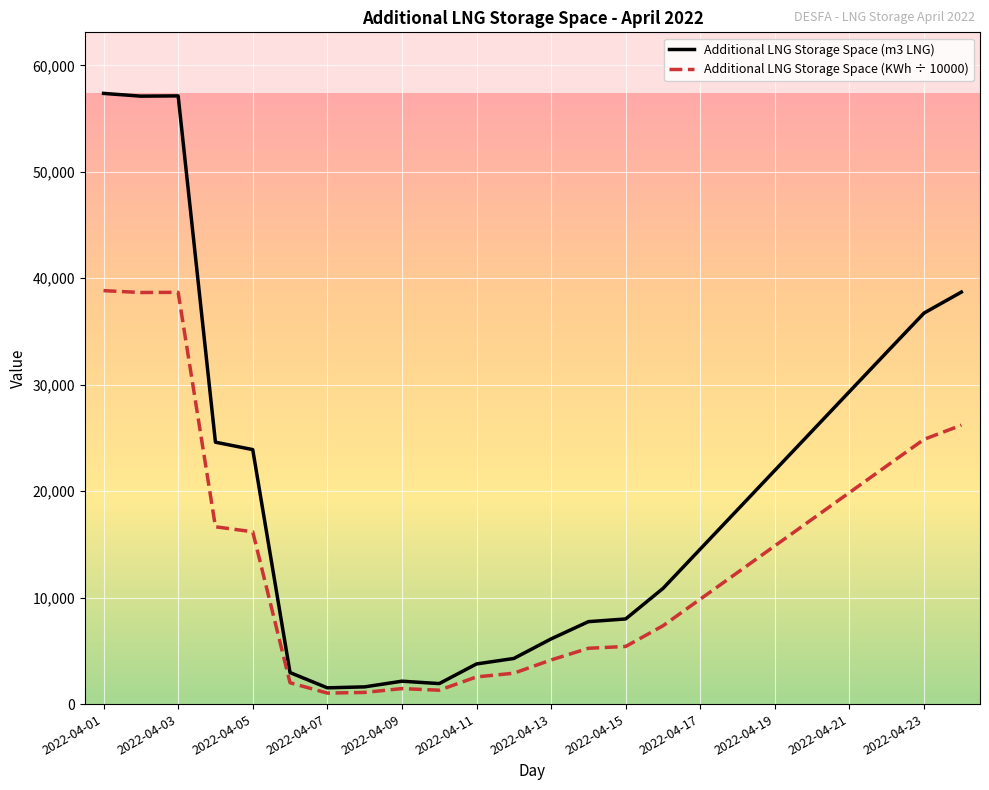

What is the greatest value displayed?

57369.0